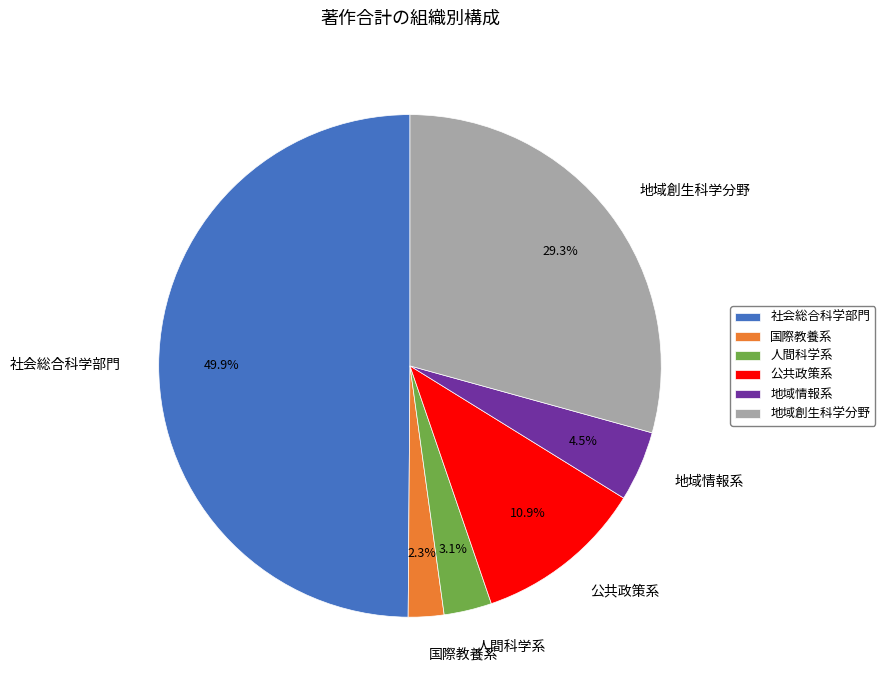

Which slice is the largest?

社会総合科学部門